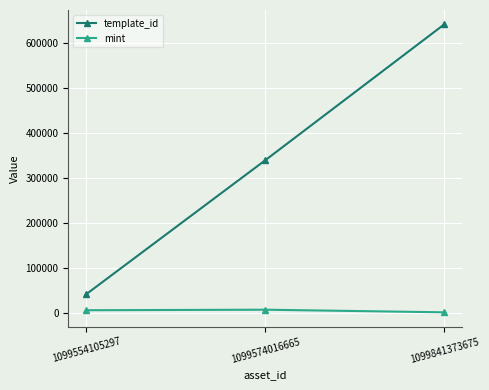

What is the smallest value displayed?

2340